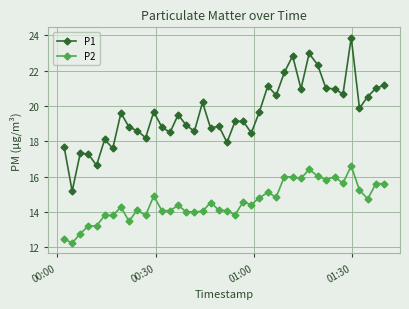

What is the lowest value of the P2 series?

12.2